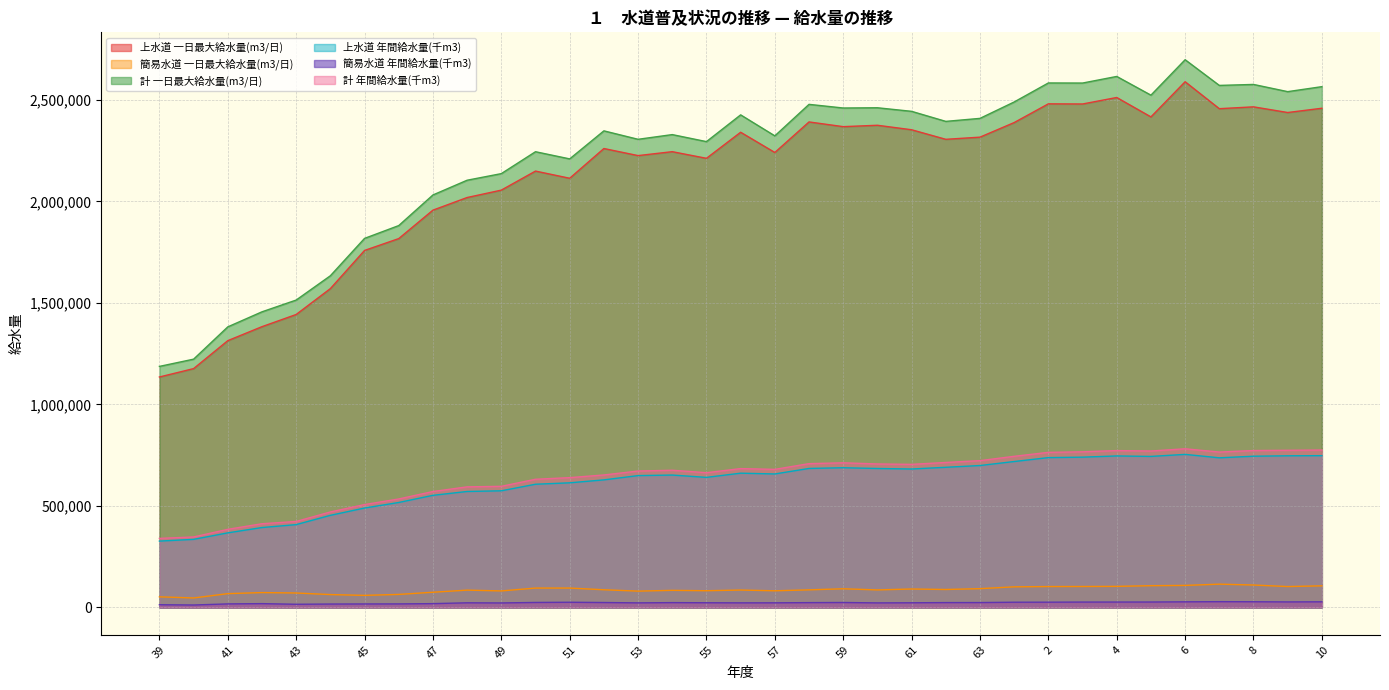

True or false: 簡易水道 年間給水量(千m3) has a value of 22883 at 61.

True